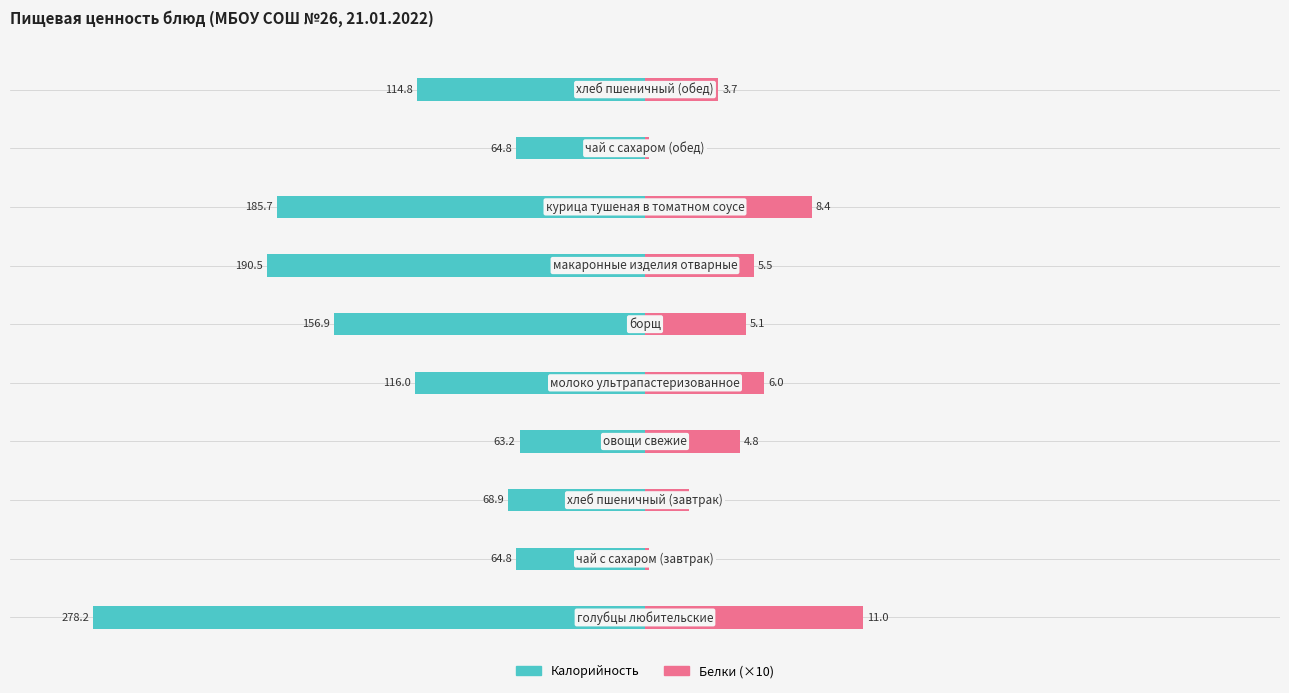

The Белки (×10) series shows 197.9 at 0. True or false?

False